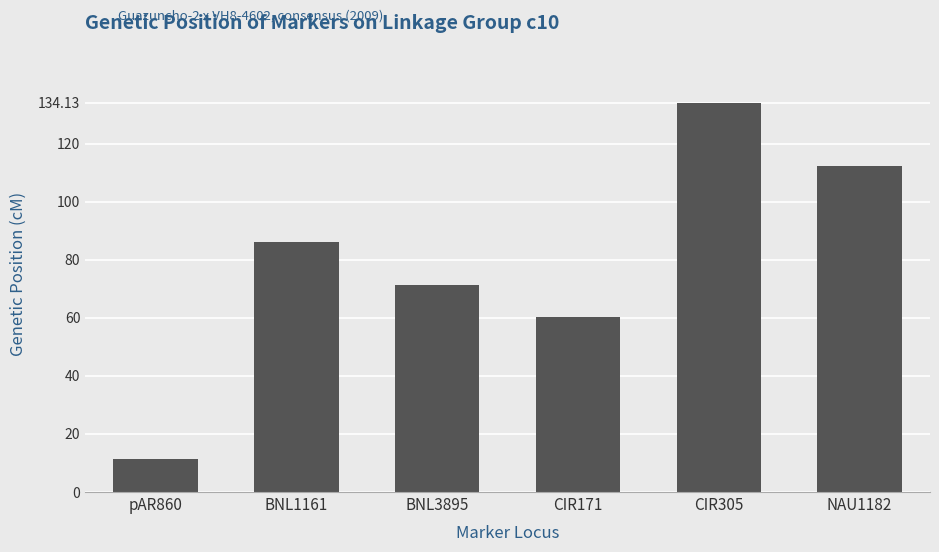

Reading left to right, list all the values displayed in this chart.

pAR860=11.5	BNL1161=86.2	BNL3895=71.4	CIR171=60.2	CIR305=134.1	NAU1182=112.2